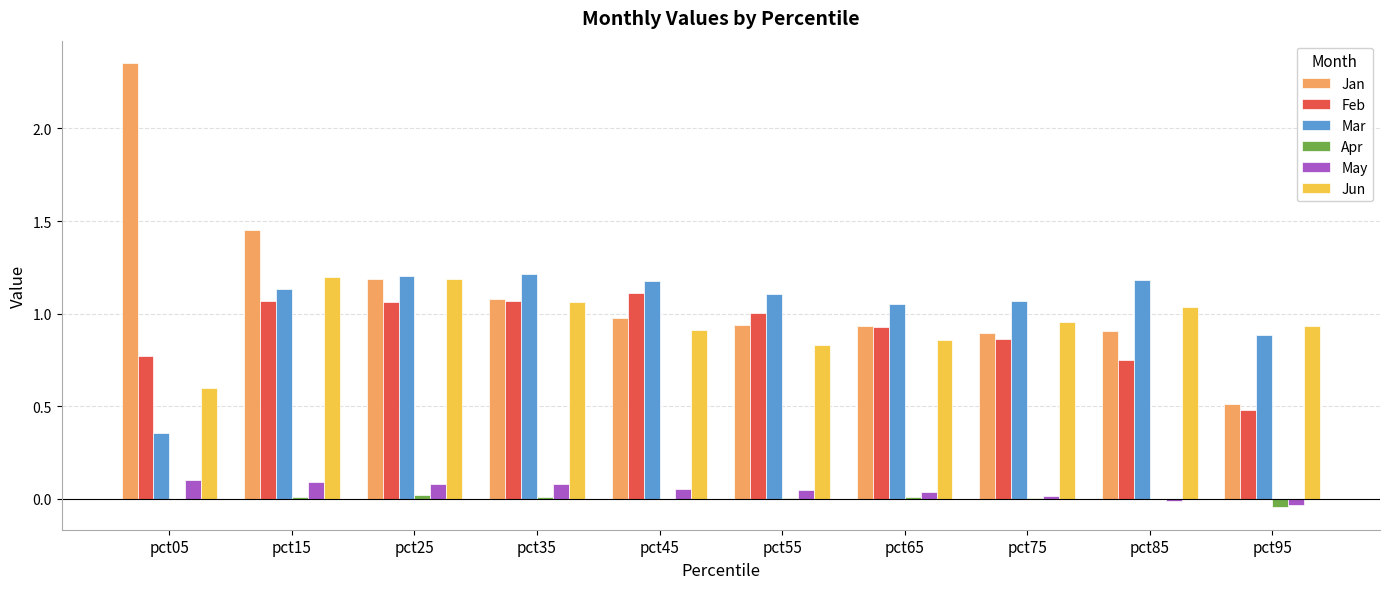

How many distinct data groups are displayed?

6